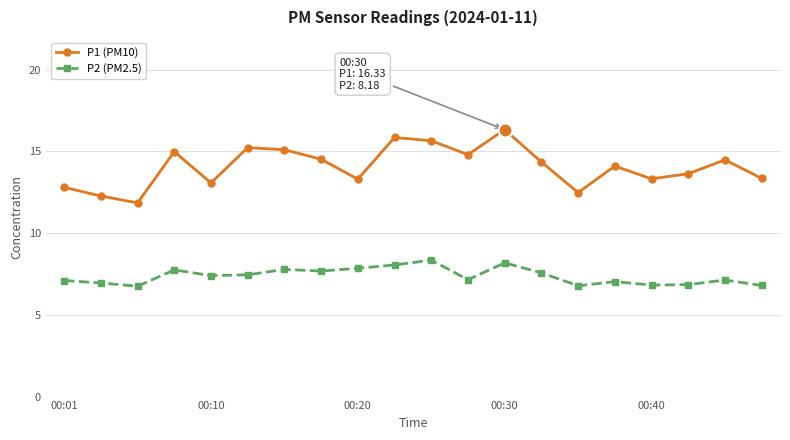

How many interior local peaks does the P1 (PM10) series have?

6